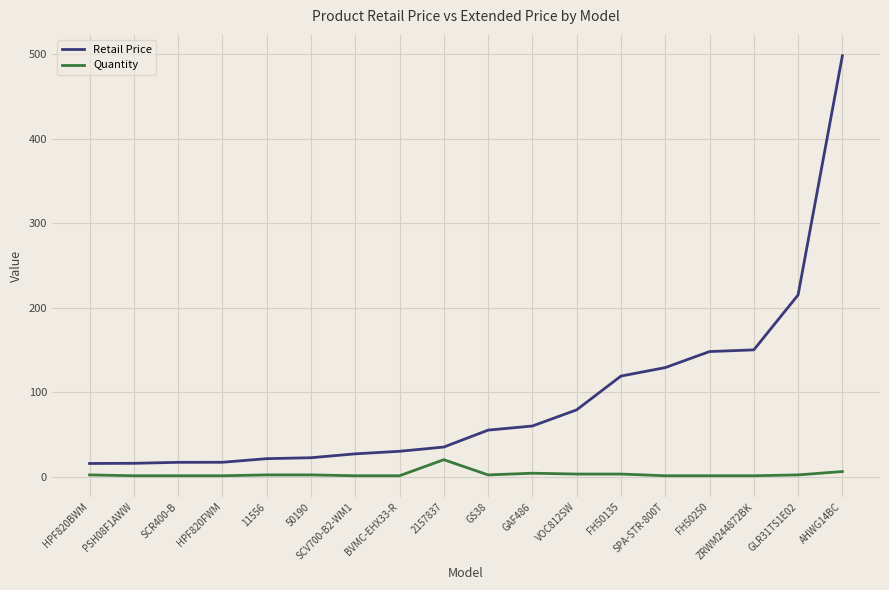

List the series in order of their peak value, lowest first.

Quantity, Retail Price